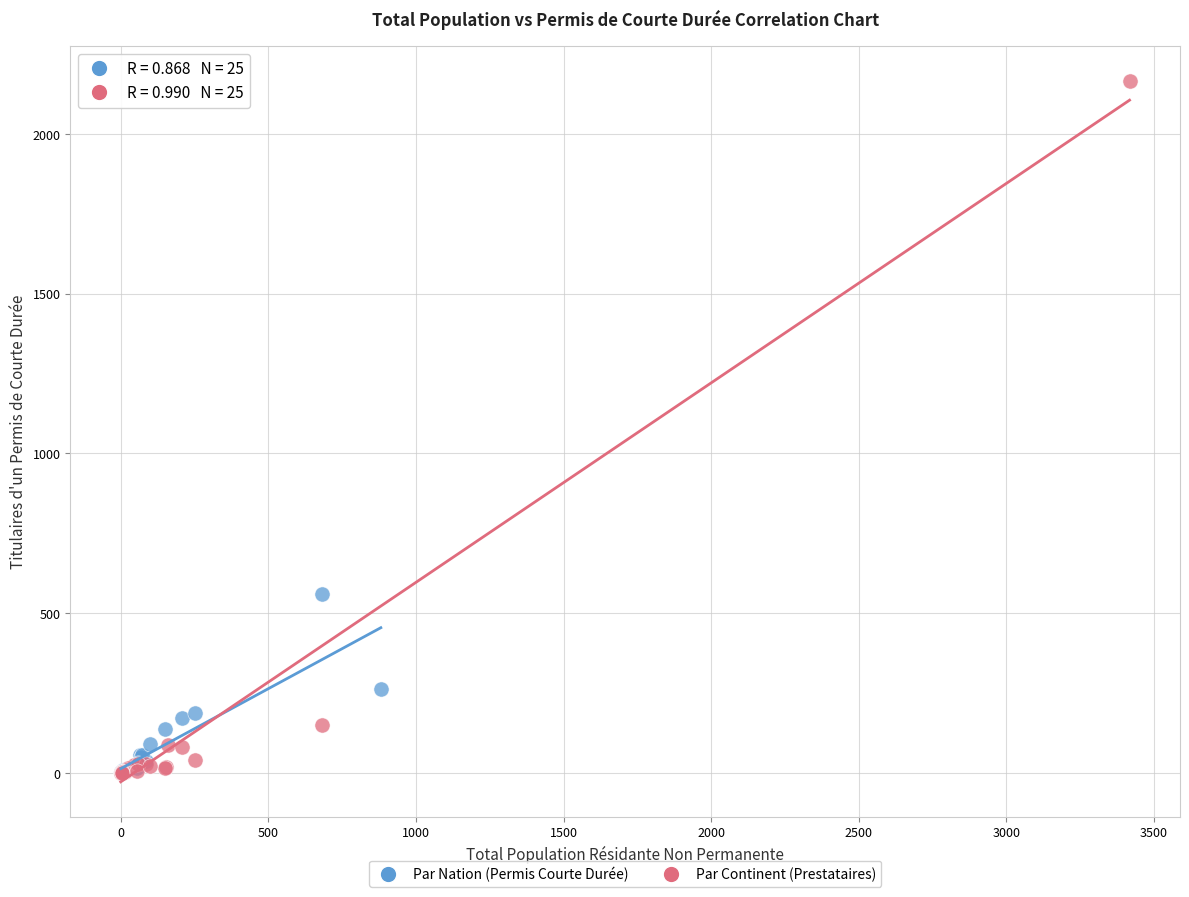

Which series contains the highest Y value?

Par Continent (Prestataires)